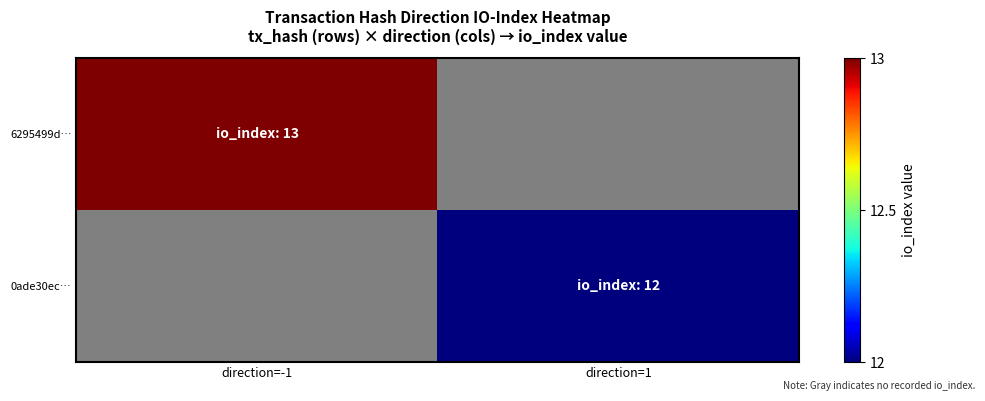

How many data points does each series have?

2